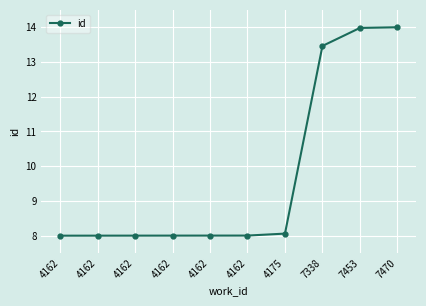

List the labels in order of value, smallest first.

4162, 4162, 4162, 4162, 4162, 4162, 4175, 7338, 7453, 7470